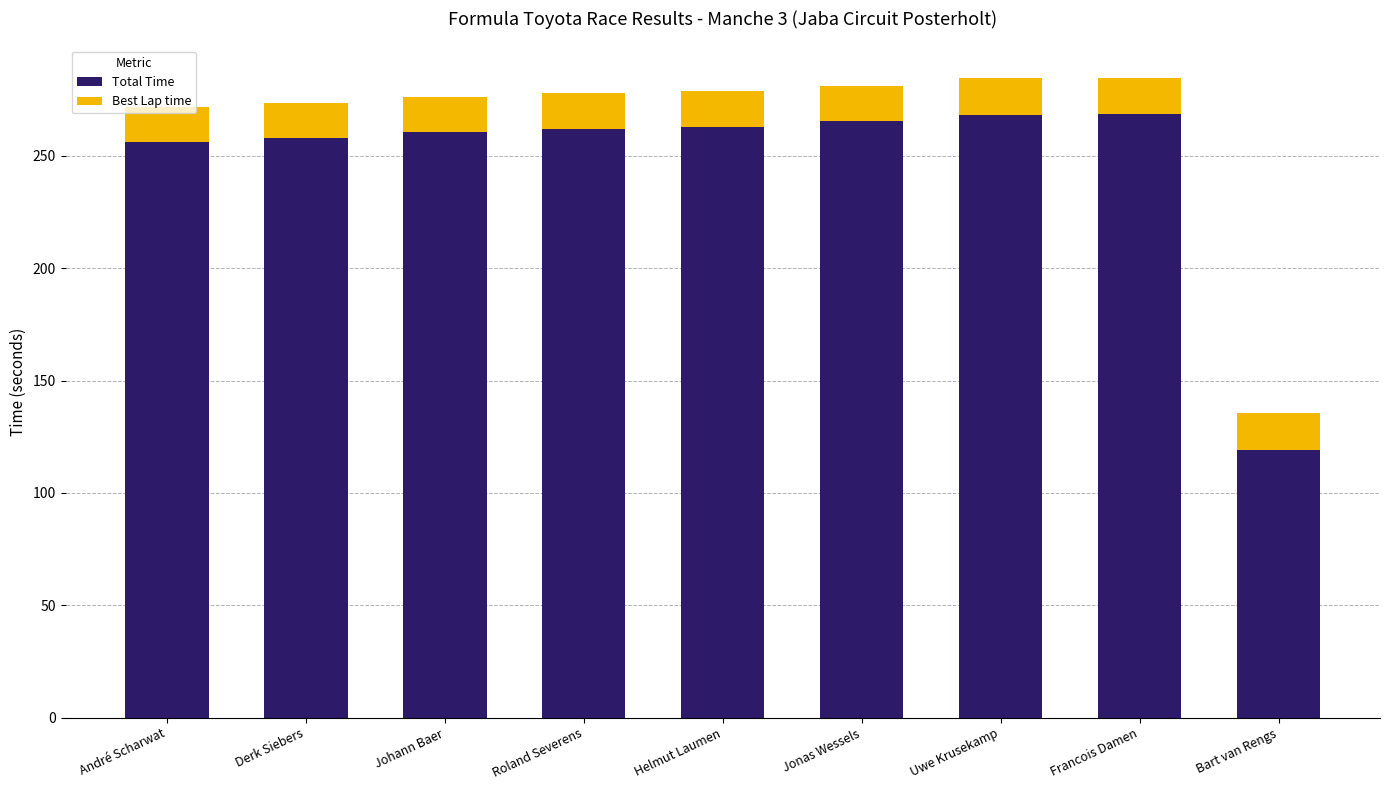

What is the sum of all Total Time values?

2220.4